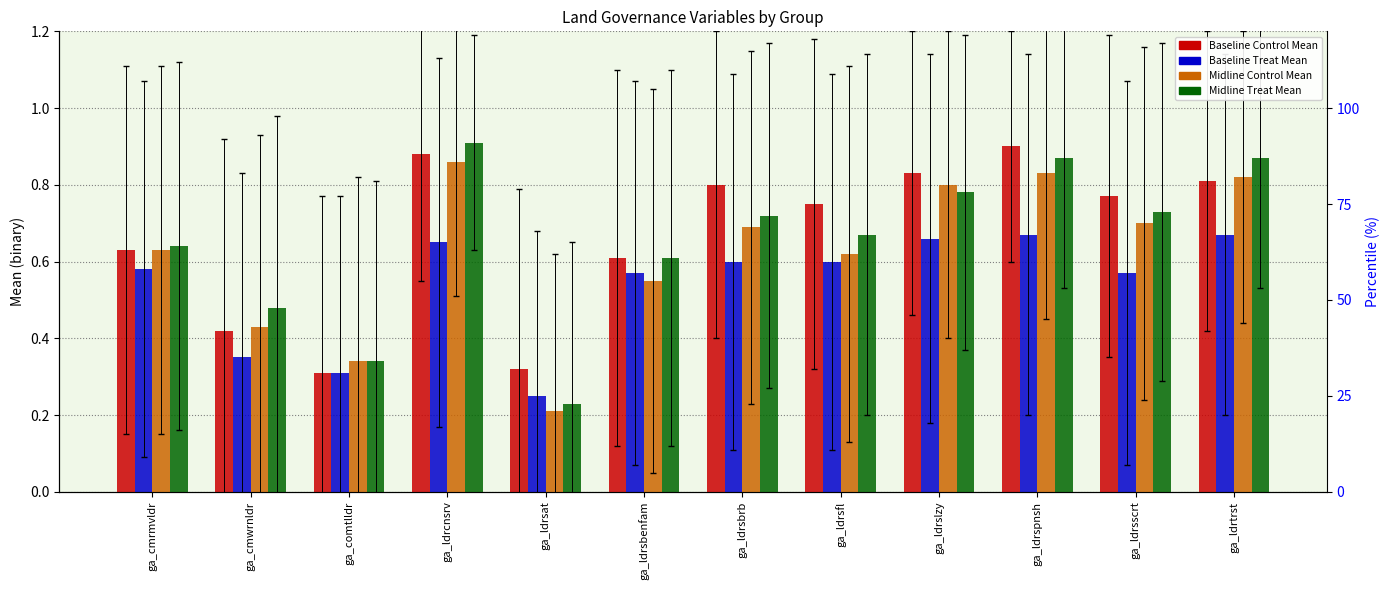

What is the label of the 1st bar from the left?

ga_cmrmvldr